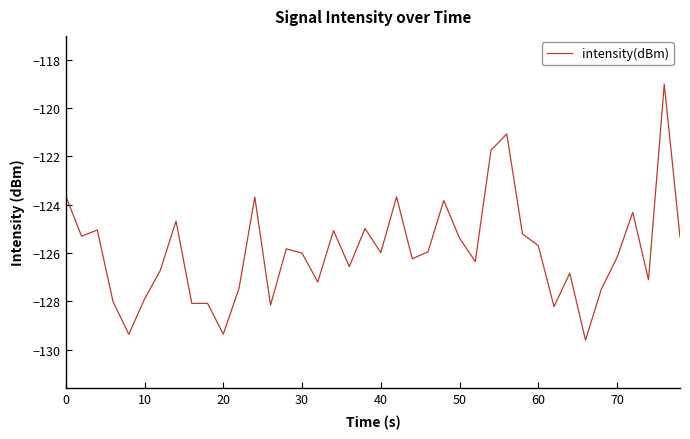

What is the minimum value shown in the chart?

-129.6